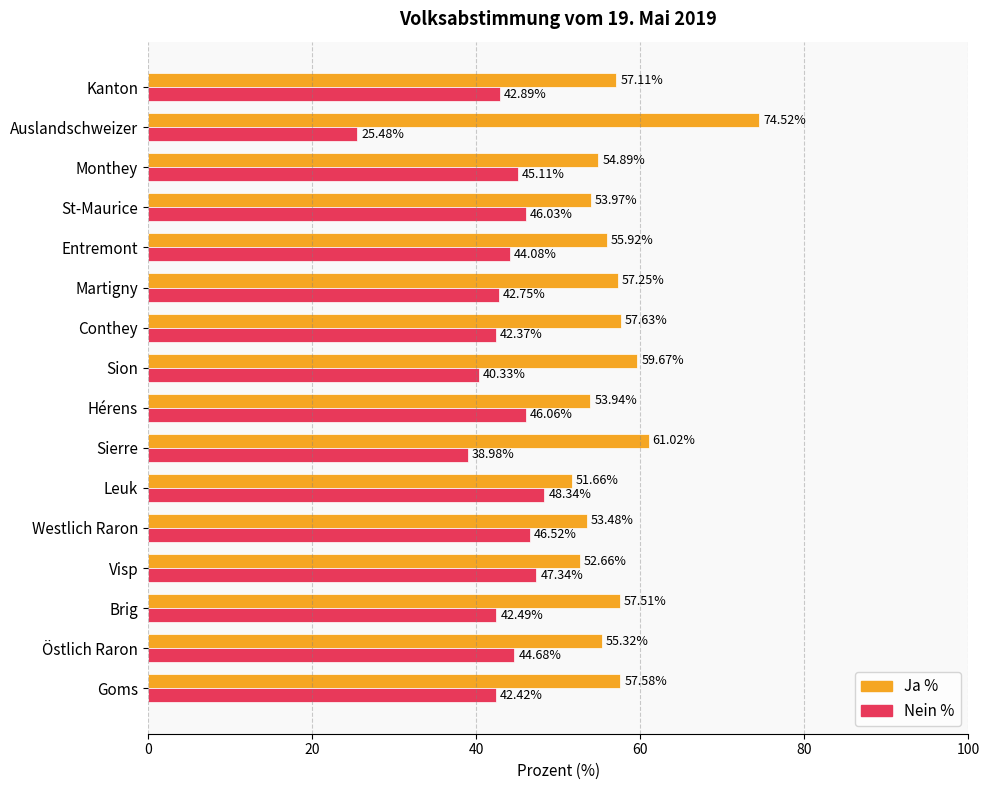

Rank the categories by Nein % value from lowest to highest.

Auslandschweizer, Sierre, Sion, Conthey, Goms, Brig, Martigny, Kanton, Entremont, Östlich Raron, Monthey, St-Maurice, Hérens, Westlich Raron, Visp, Leuk